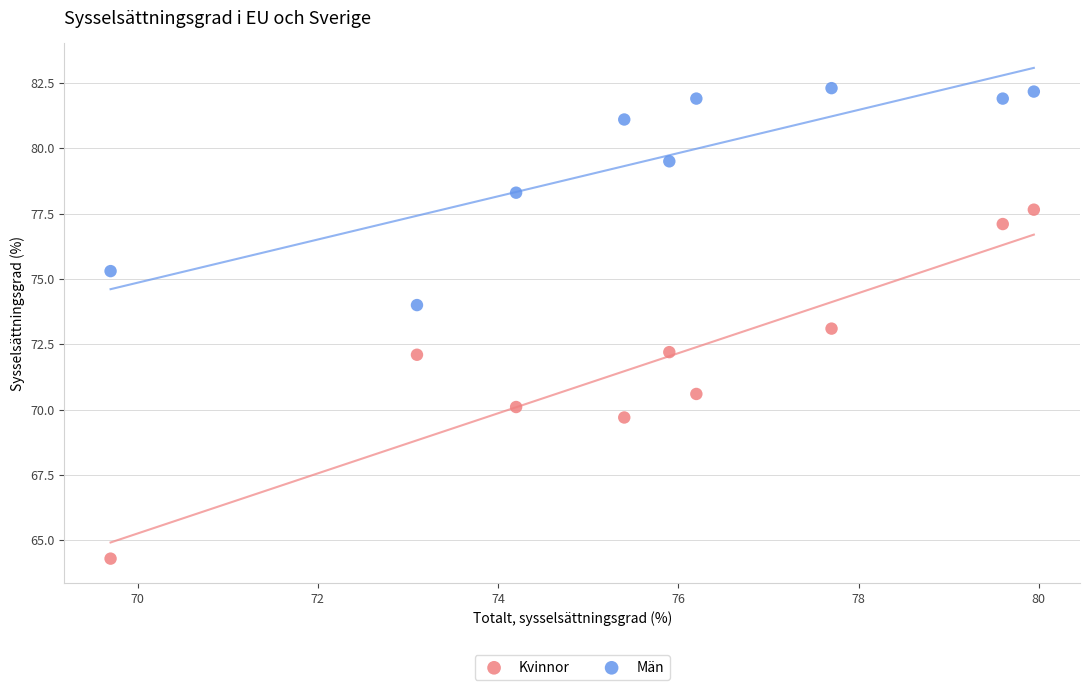

What are all the series names shown in the legend?

Kvinnor, Män